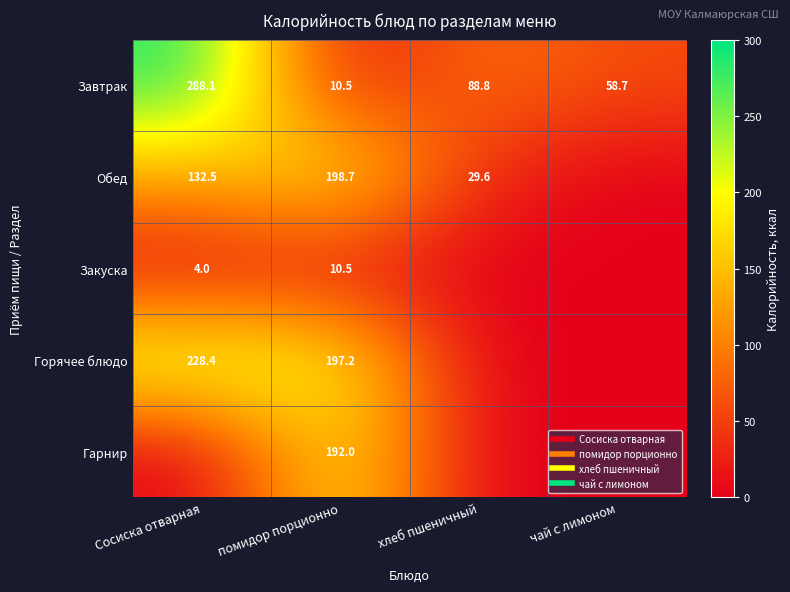

Rank the categories by Завтрак value from highest to lowest.

Сосиска отварная, хлеб пшеничный, чай с лимоном, помидор порционно